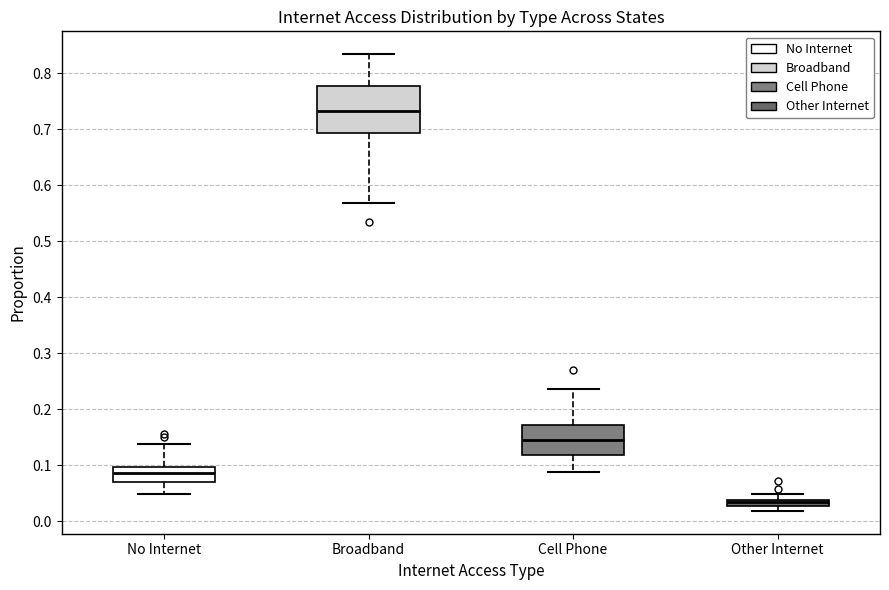

Which box is the tallest, from its lower edge to its upper edge?

Broadband